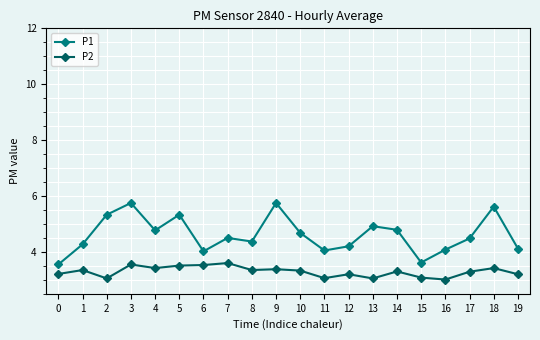

What is the value of the P2 point at the 15th from the left?

3.3